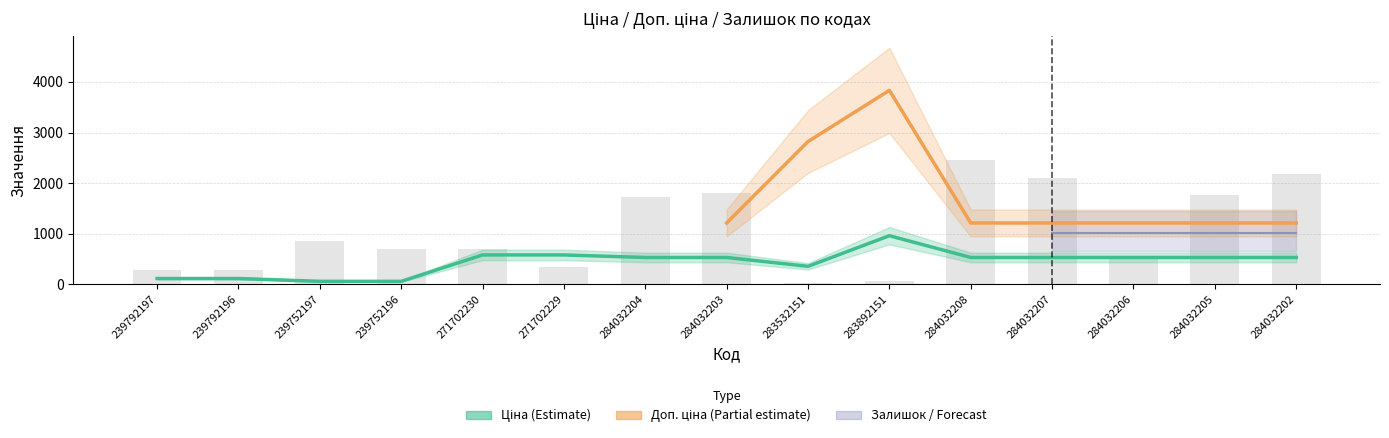

At which label does Залишок reach its minimum?

283532151